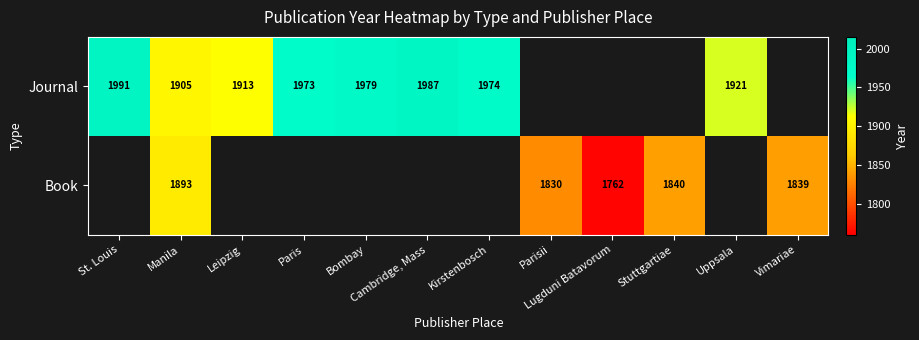

The Journal series shows 3333.6 at Cambridge, Mass. True or false?

False